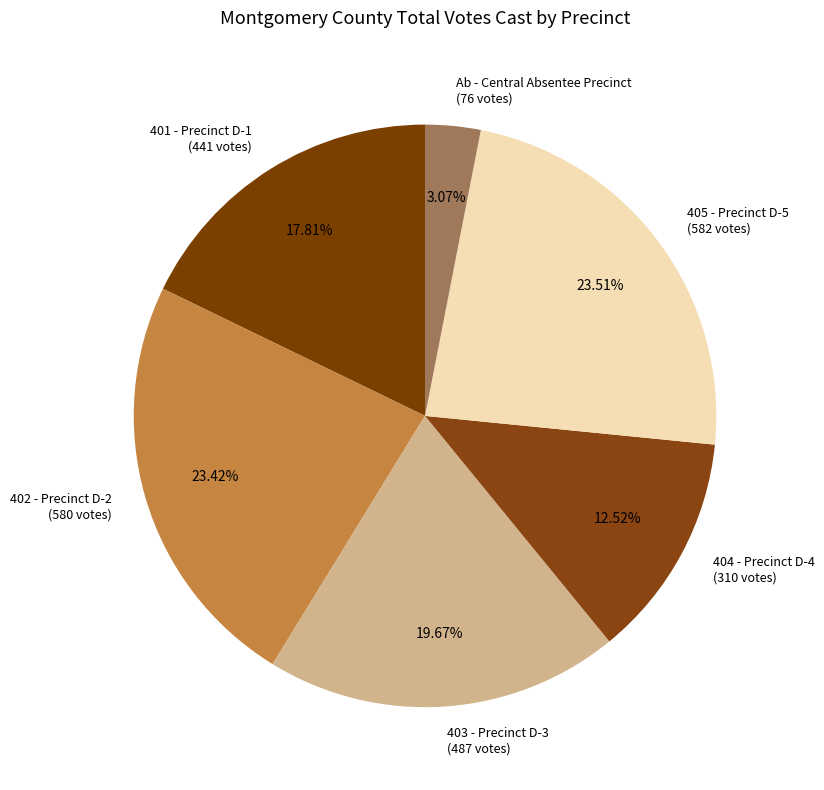

Do 403 - Precinct D-3 (487 votes) and Ab - Central Absentee Precinct (76 votes) together represent more than half of the pie?

No